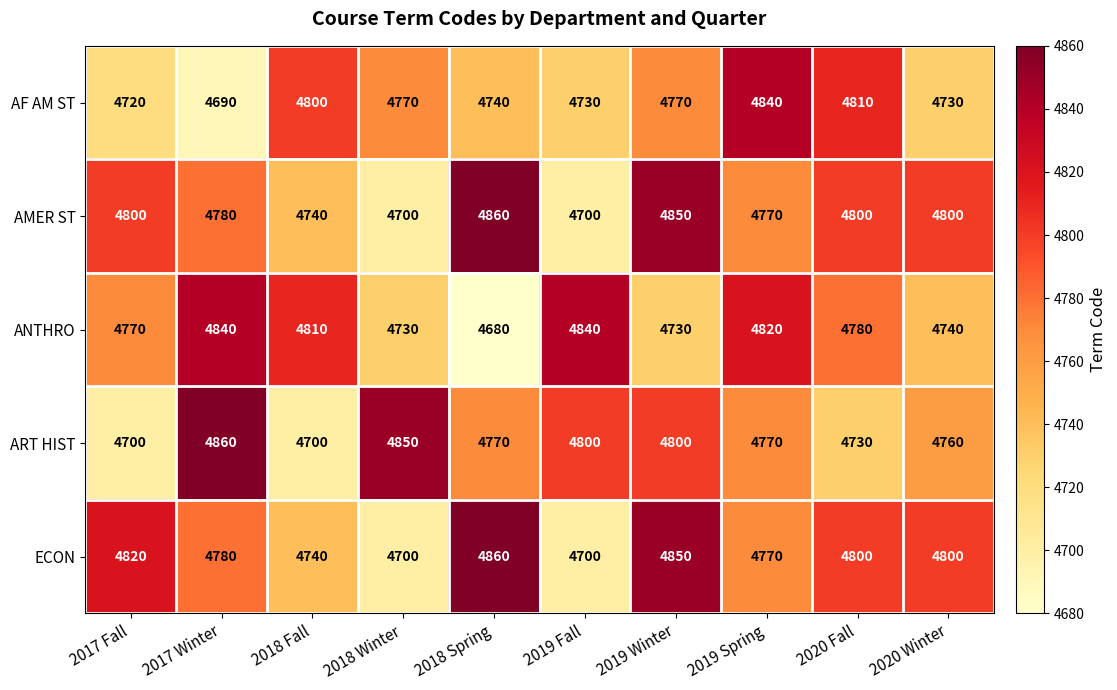

What is the total value across all series at 2019 Winter?

24000